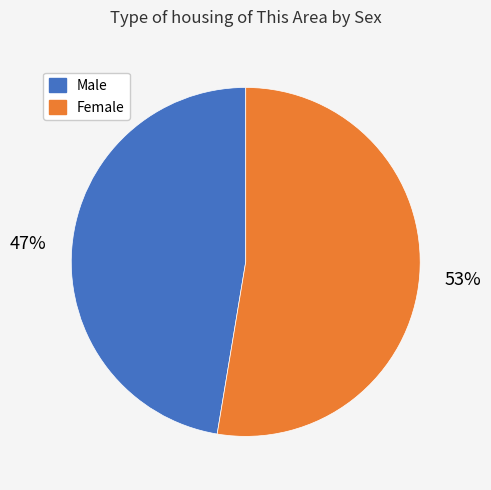

True or false: Female accounts for 45% of the total.

False